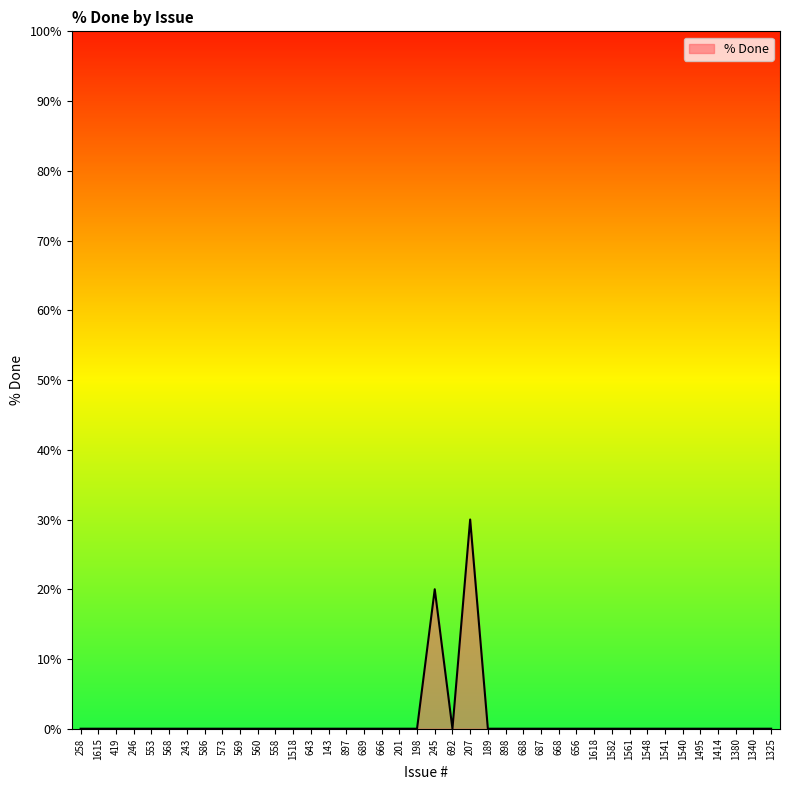

Where is the data nearest to the value 15?

245